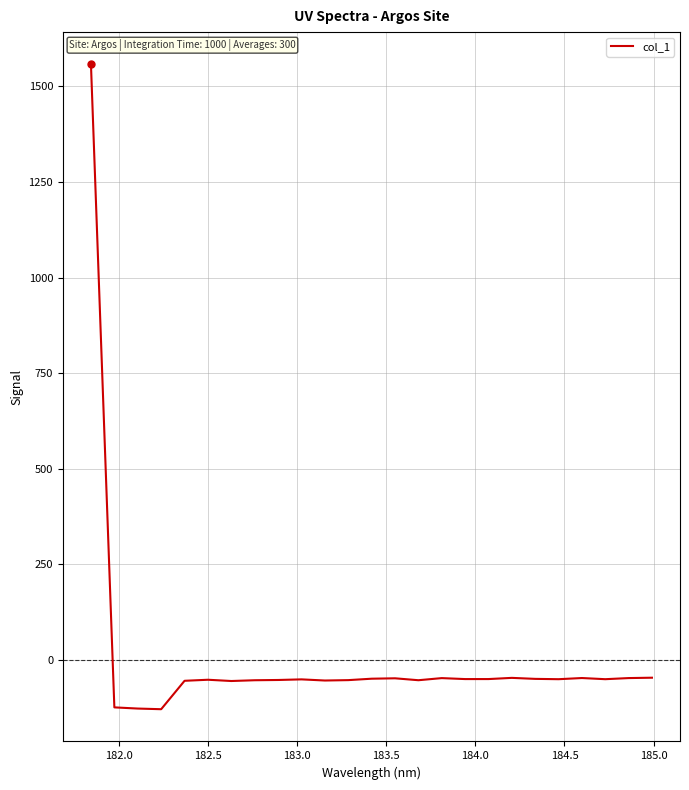

What is the minimum value shown in the chart?

-128.5